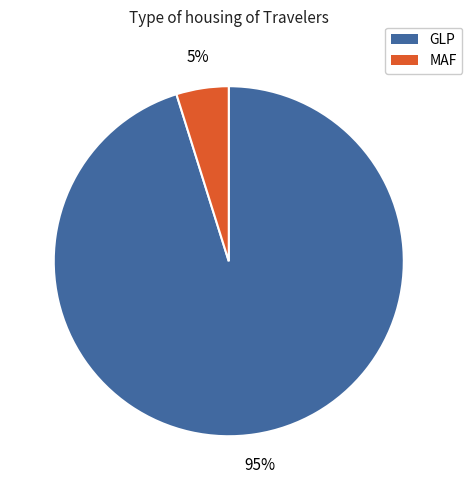

How many segments does this pie chart have?

2